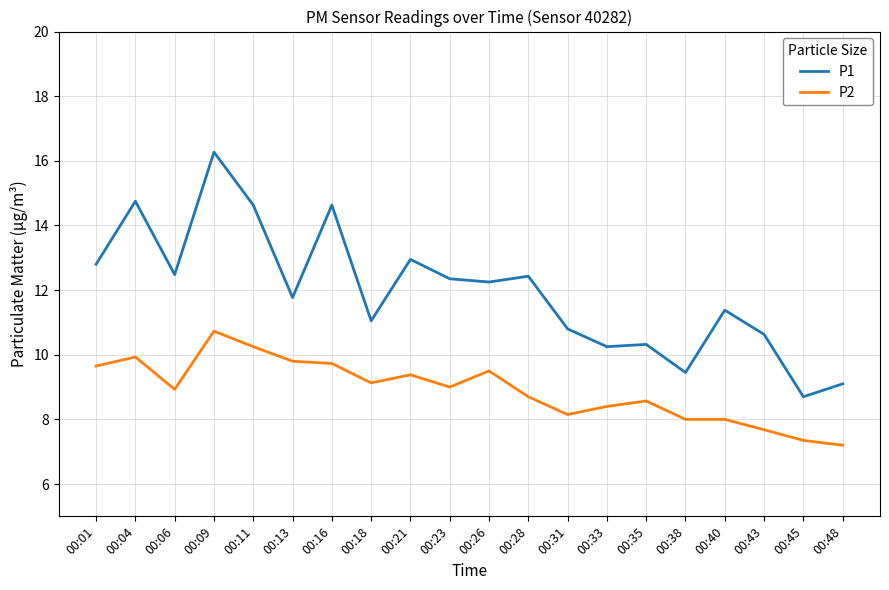

True or false: P1 and P2 intersect in this chart.

False